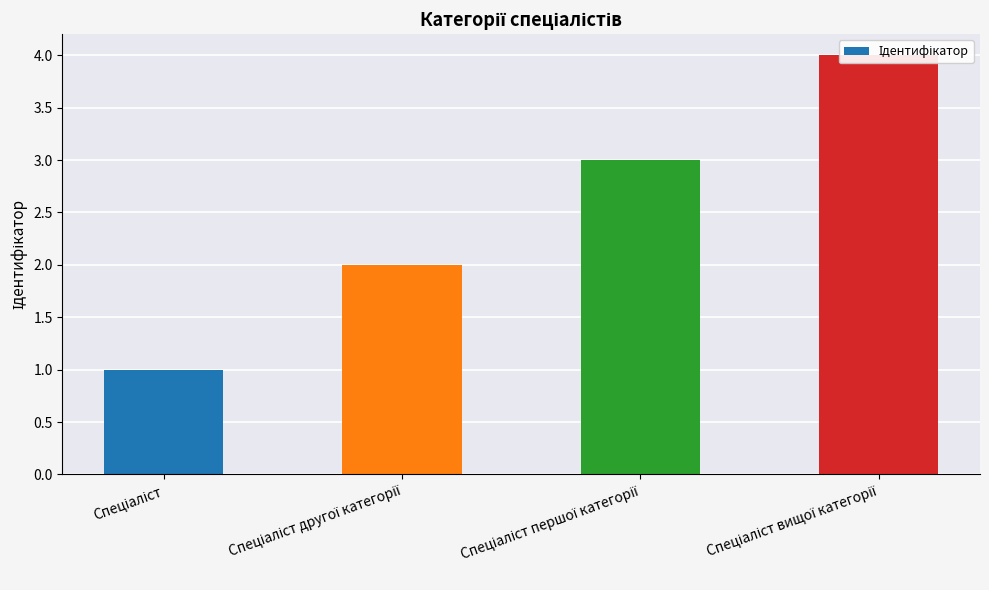

Reading left to right, extract all data points from this chart.

Спеціаліст=1	Спеціаліст другої категорії=2	Спеціаліст першої категорії=3	Спеціаліст вищої категорії=4